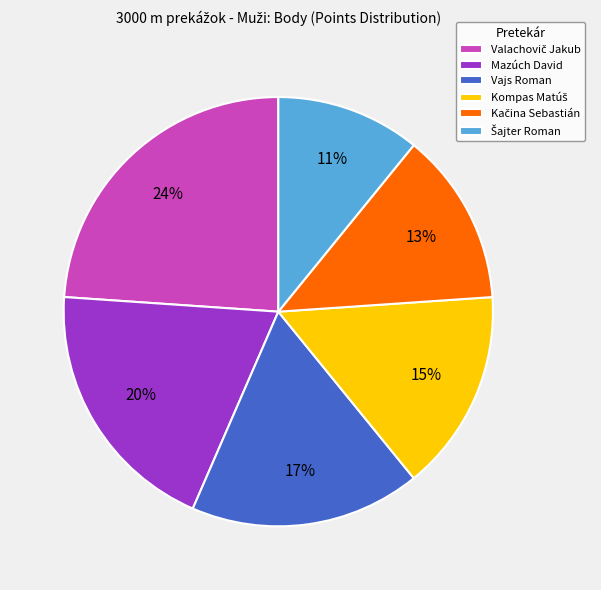

Is it true that Mazúch David is 9% of the pie?

False